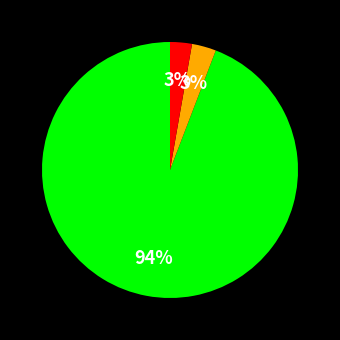

Is there any slice that represents more than half of the pie?

Yes